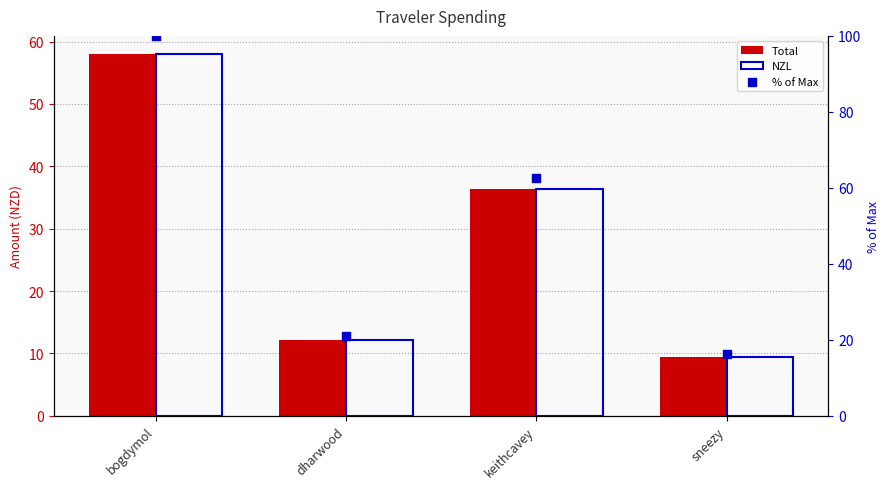

At which category is the sum across all series the highest?

bogdymol